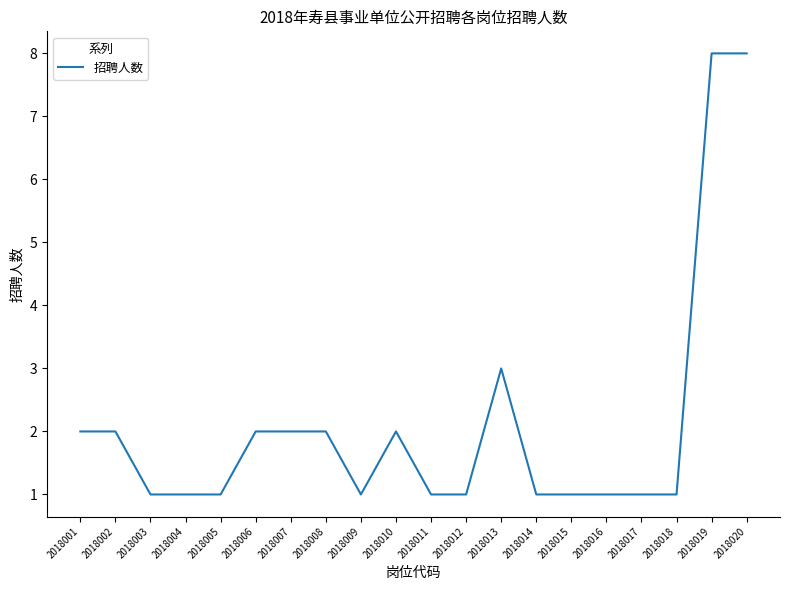

Is it true that the value at 2018007 is 3?

False